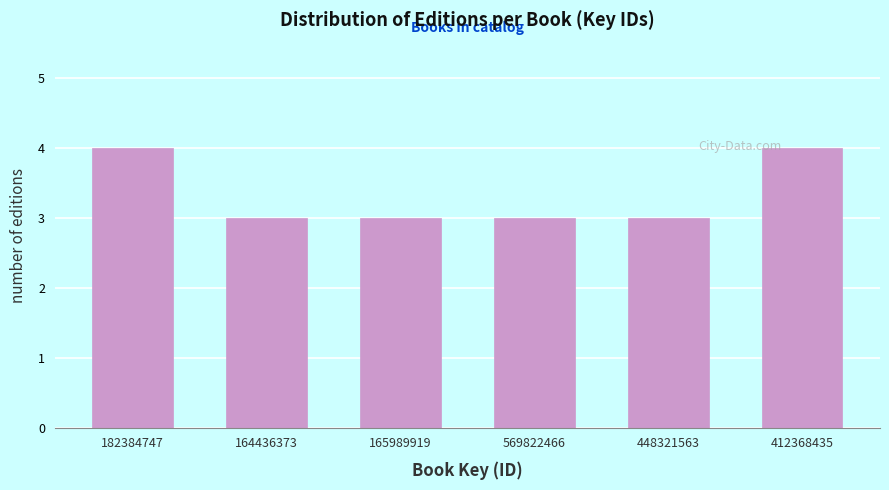

Reading left to right, extract all data points from this chart.

182384747=4	164436373=3	165989919=3	569822466=3	448321563=3	412368435=4